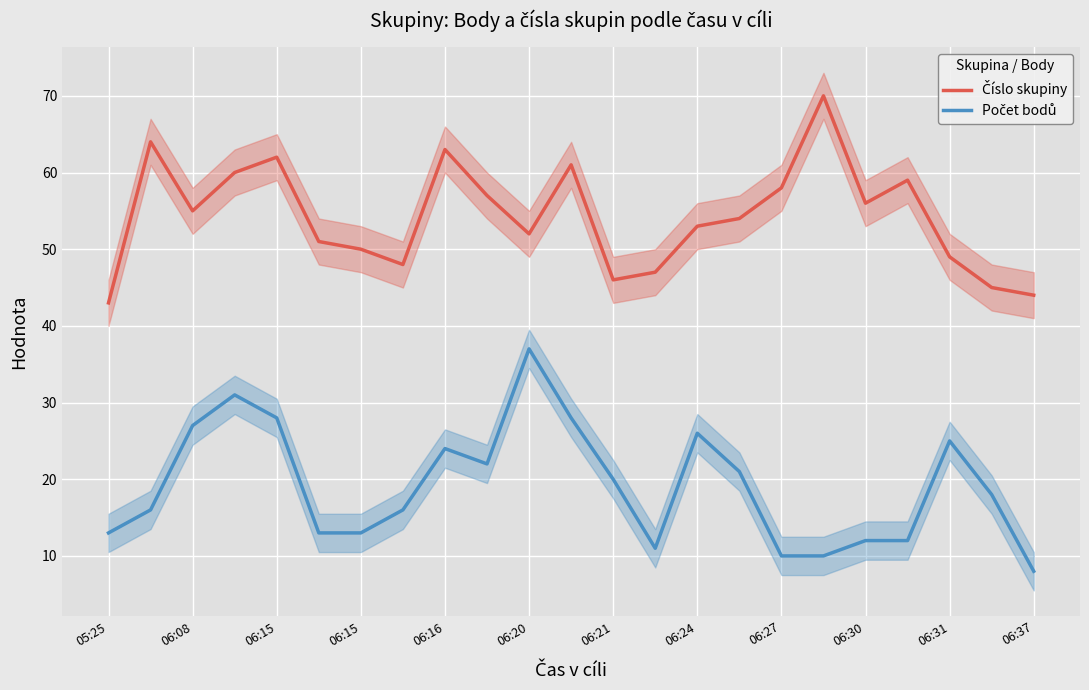

What is the difference between the highest and lowest values at 13?

36